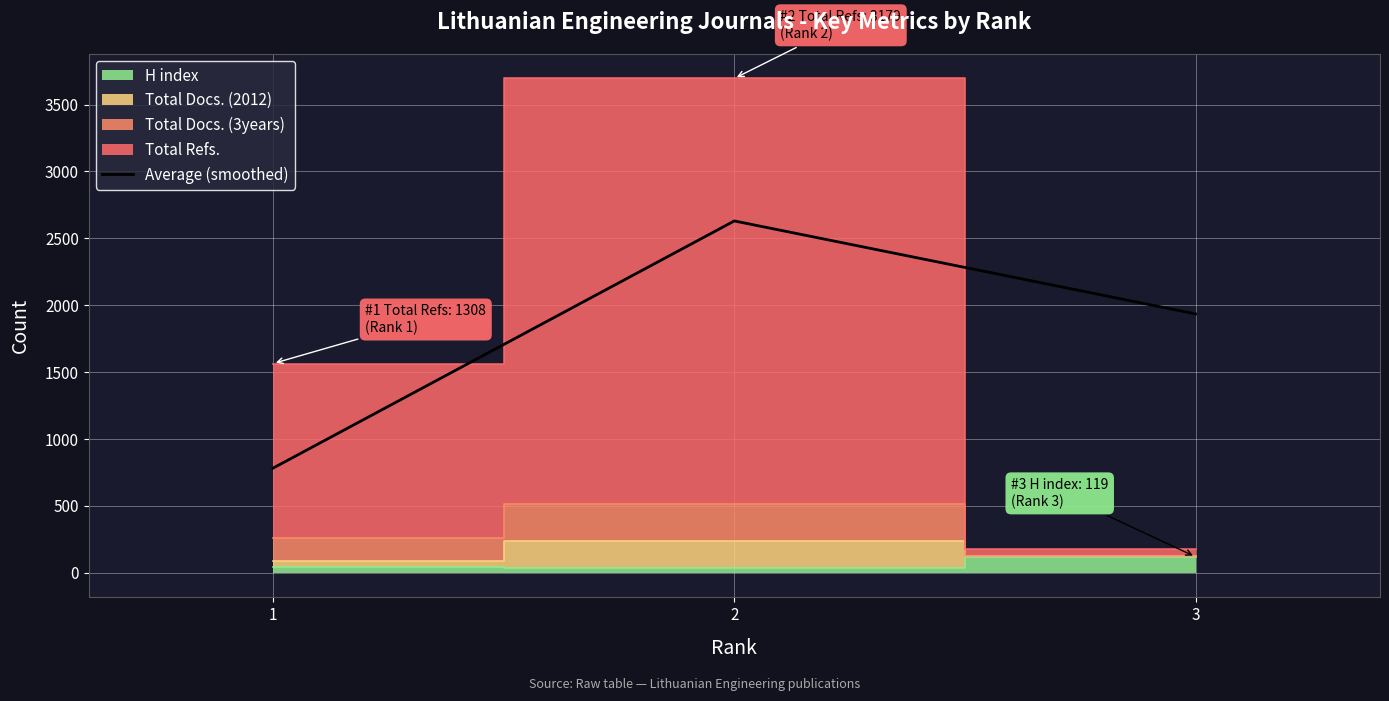

Read the value at 3, to the nearest 50.

1950